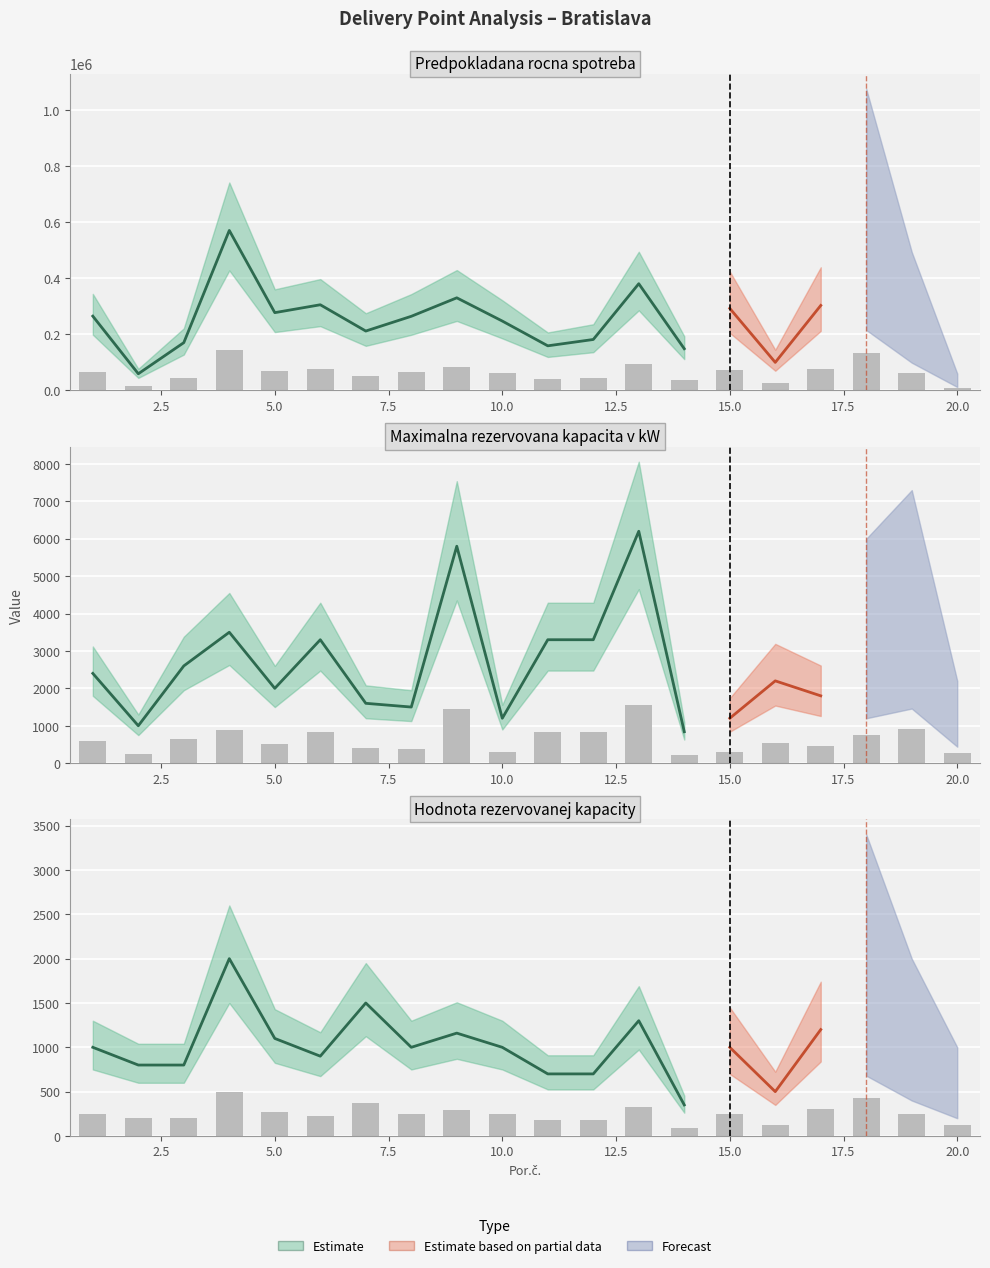

The Hodnota rezervovanej kapacity series shows 375.0 at 7. True or false?

True